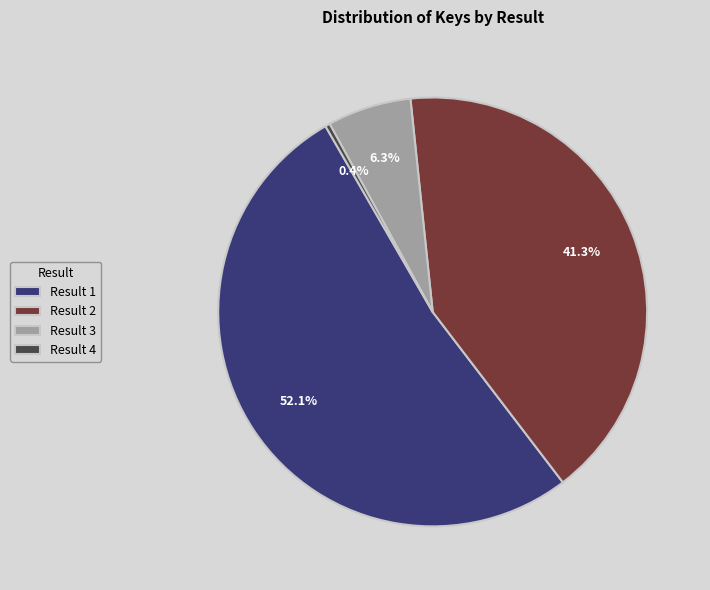

Count the number of slices in the pie.

4